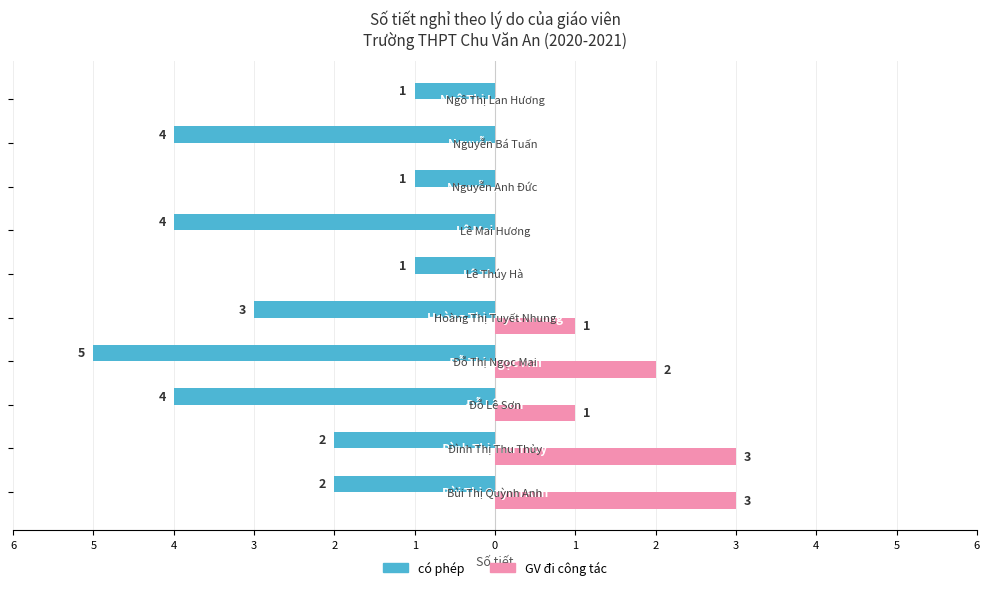

What are all the series names shown in the legend?

có phép, GV đi công tác